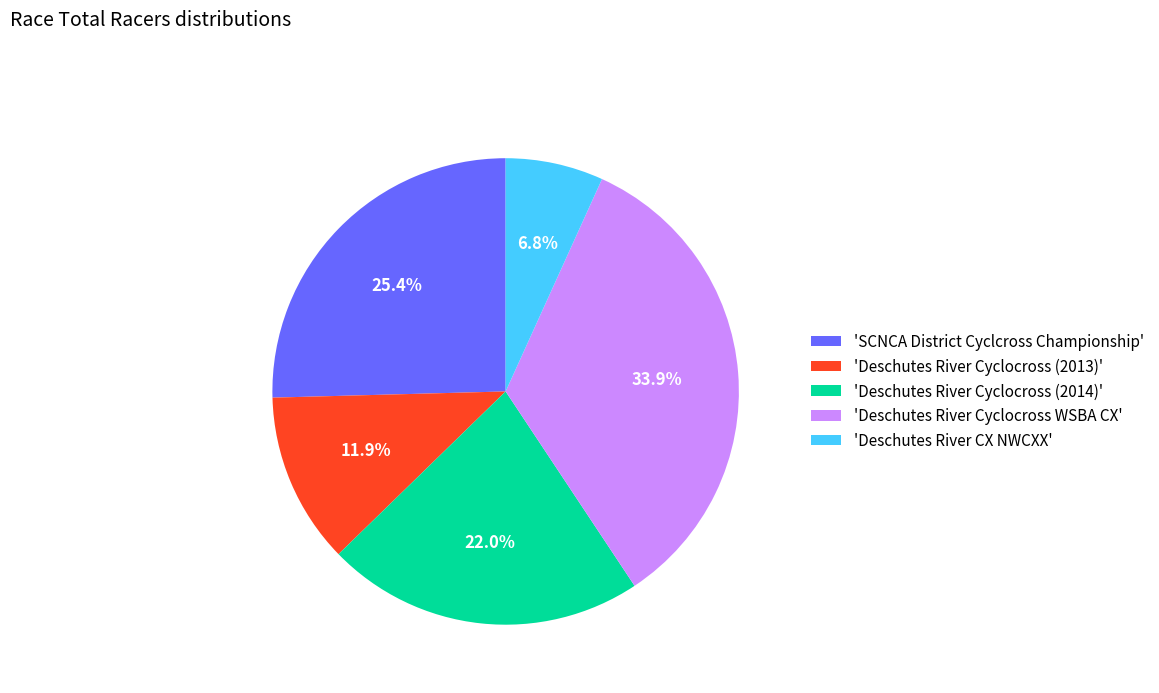

Between 'Deschutes River CX NWCXX' and 'Deschutes River Cyclocross (2014)', which is larger?

'Deschutes River Cyclocross (2014)'